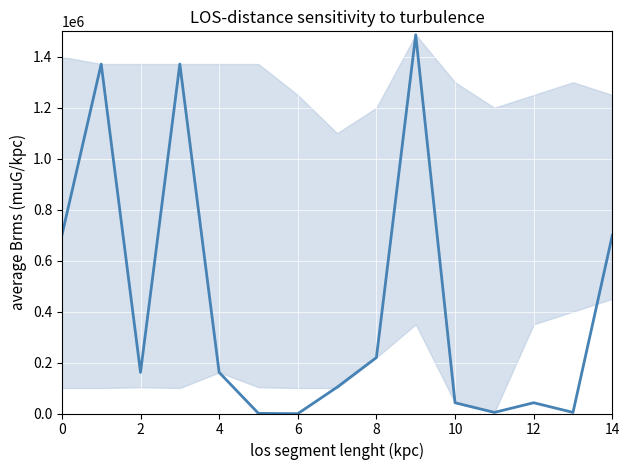

What is the approximate value at 14?

699346.5